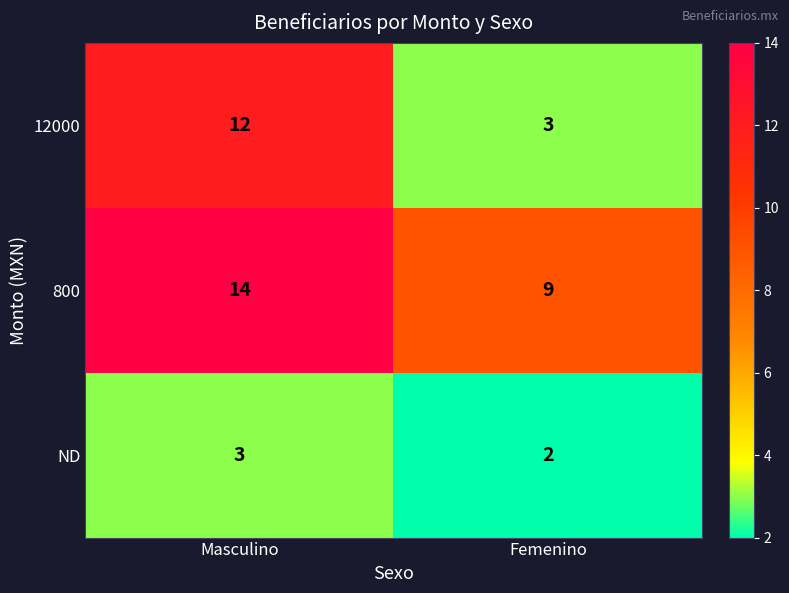

Reading left to right, what are all the values shown in this chart?

12000: Masculino=12	Femenino=3
800: Masculino=14	Femenino=9
ND: Masculino=3	Femenino=2